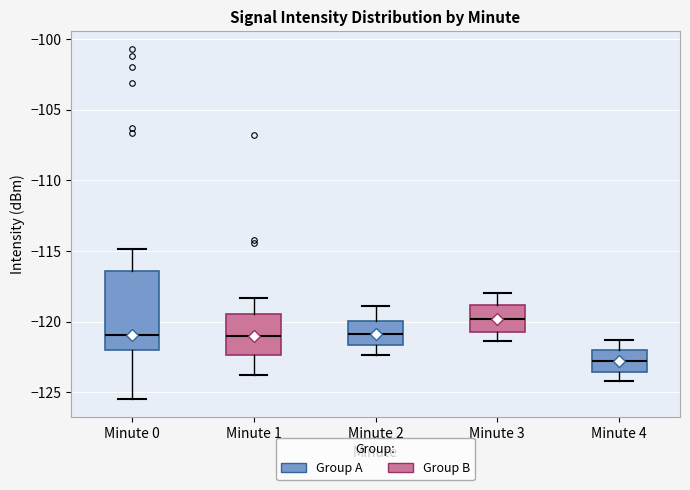

Comparing the boxes themselves (not the whiskers), which one is the tallest?

Minute 0